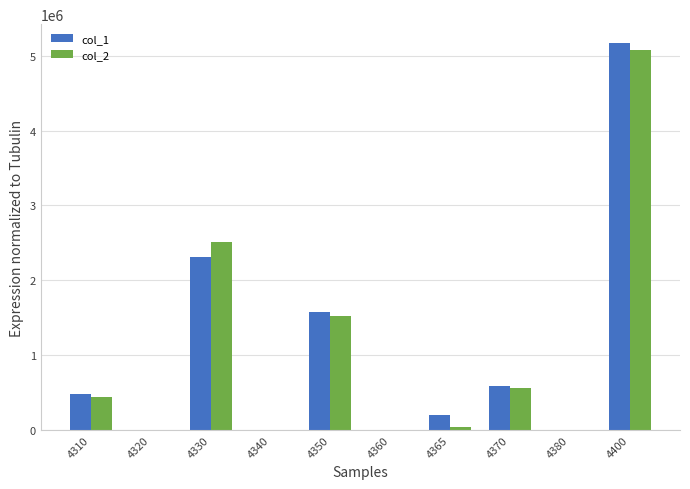

Is the value of col_1 at 4310 greater than the value of col_2 at 4350?

No